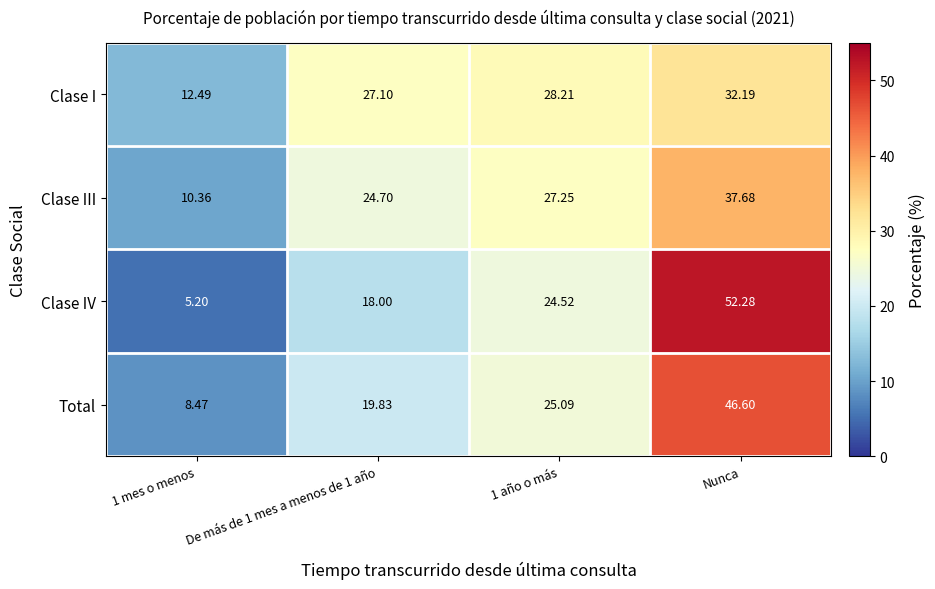

How many distinct data groups are displayed?

4